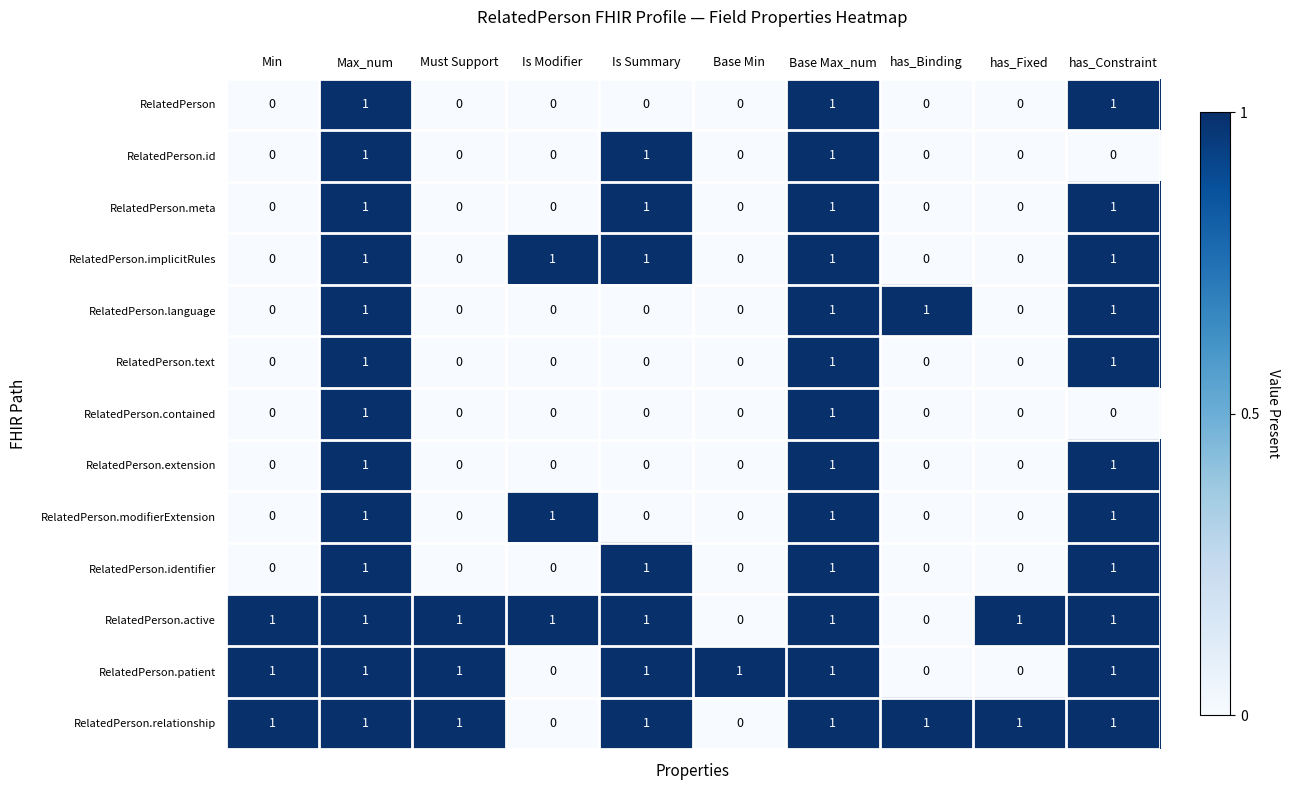

What is the sum of all RelatedPerson.patient values?

7